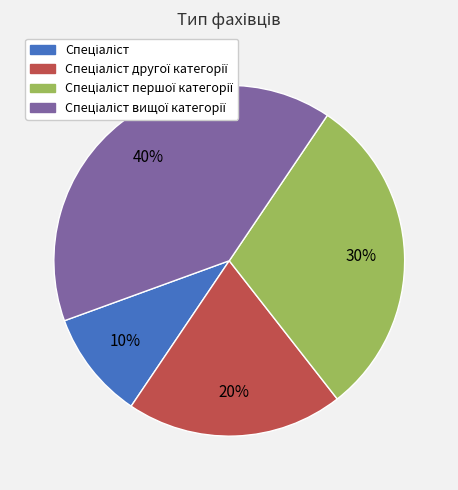

Is there any slice that represents more than half of the pie?

No